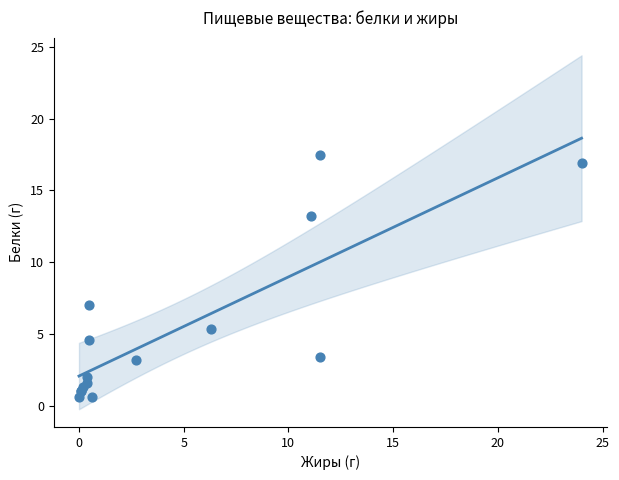

What Y value in the scatter plot is closest to 9?

7.0